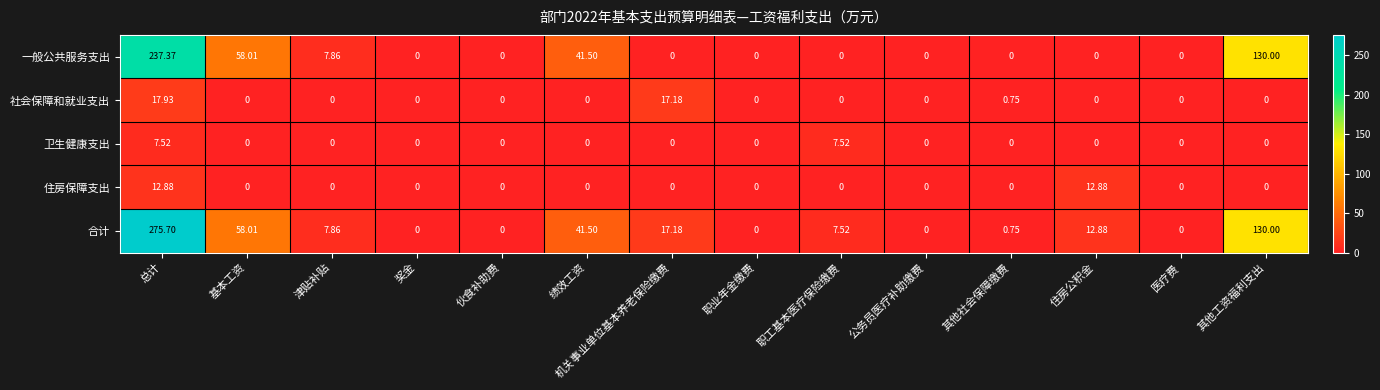

At which label is 一般公共服务支出 closest to 118?

其他工资福利支出